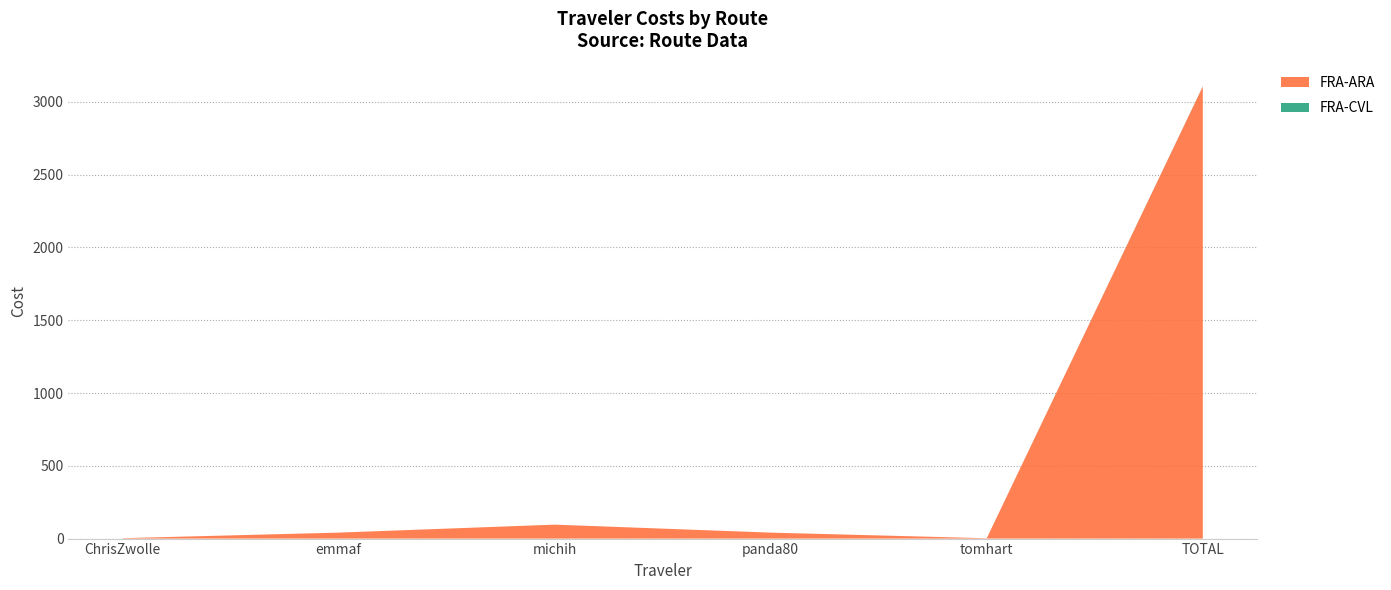

Reading right to left, transcribe all the data shown in this chart.

FRA-ARA: TOTAL=3106.2	tomhart=2.3	panda80=41.0	michih=95.8	emmaf=41.0	ChrisZwolle=2.8
FRA-CVL: TOTAL=1.1	tomhart=0.0	panda80=0.0	michih=0.0	emmaf=0.0	ChrisZwolle=0.0